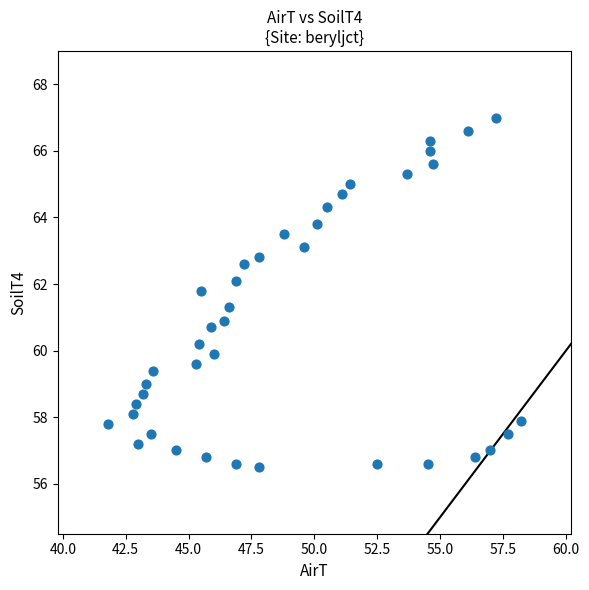

What is the range of X values (max minus min)?

16.4